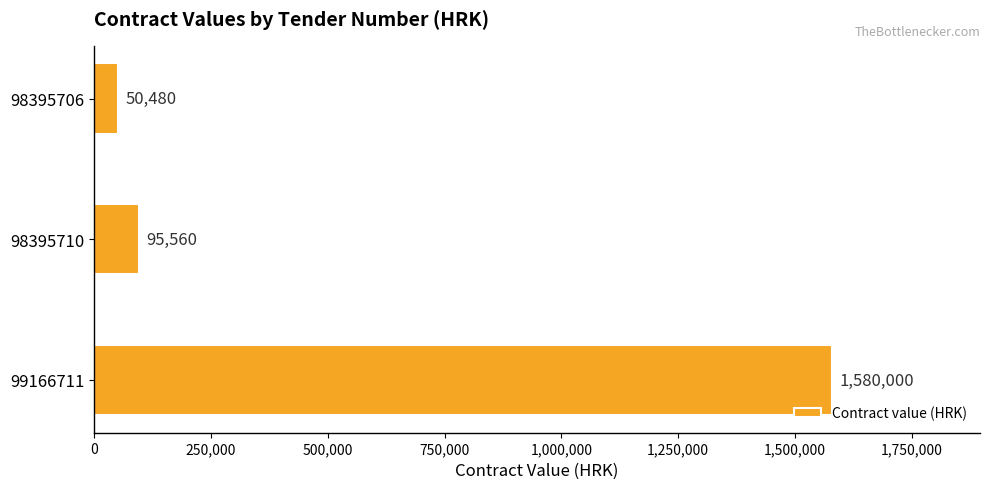

Where is the data nearest to the value 815240?

98395710